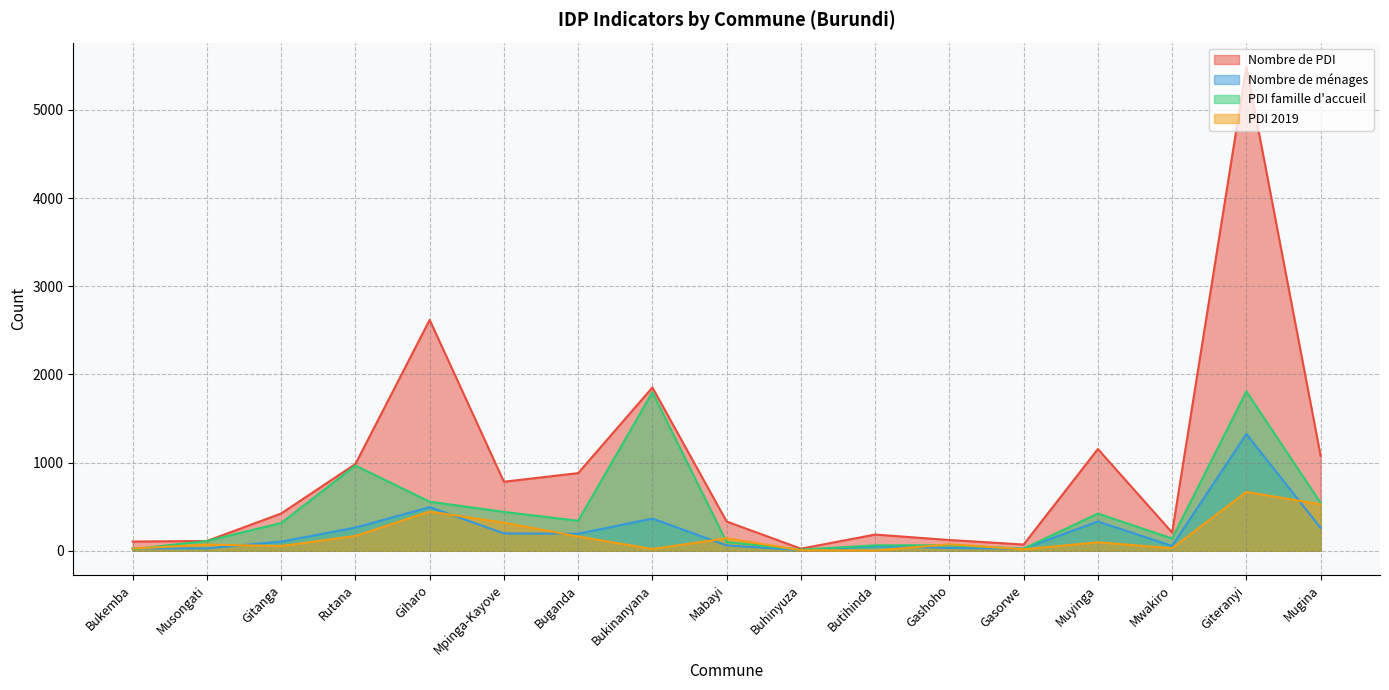

At which label does PDI 2019 reach its minimum?

Butihinda